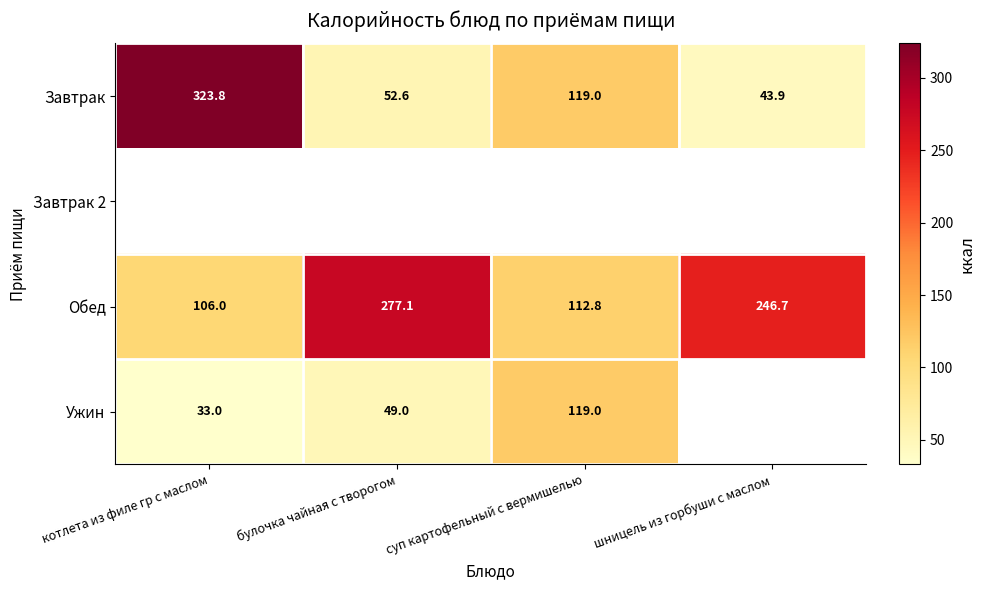

List the labels in order of Обед value, smallest first.

котлета из филе гр с маслом, суп картофельный с вермишелью, шницель из горбуши с маслом, булочка чайная с творогом